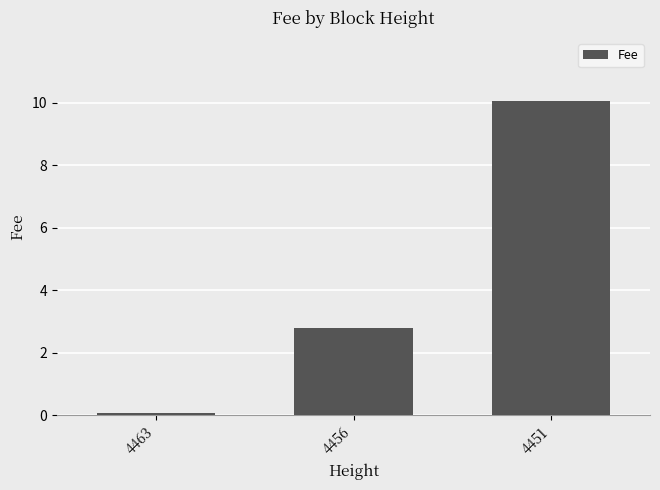

Reading right to left, extract all data points from this chart.

4451=10.1	4456=2.8	4463=0.1